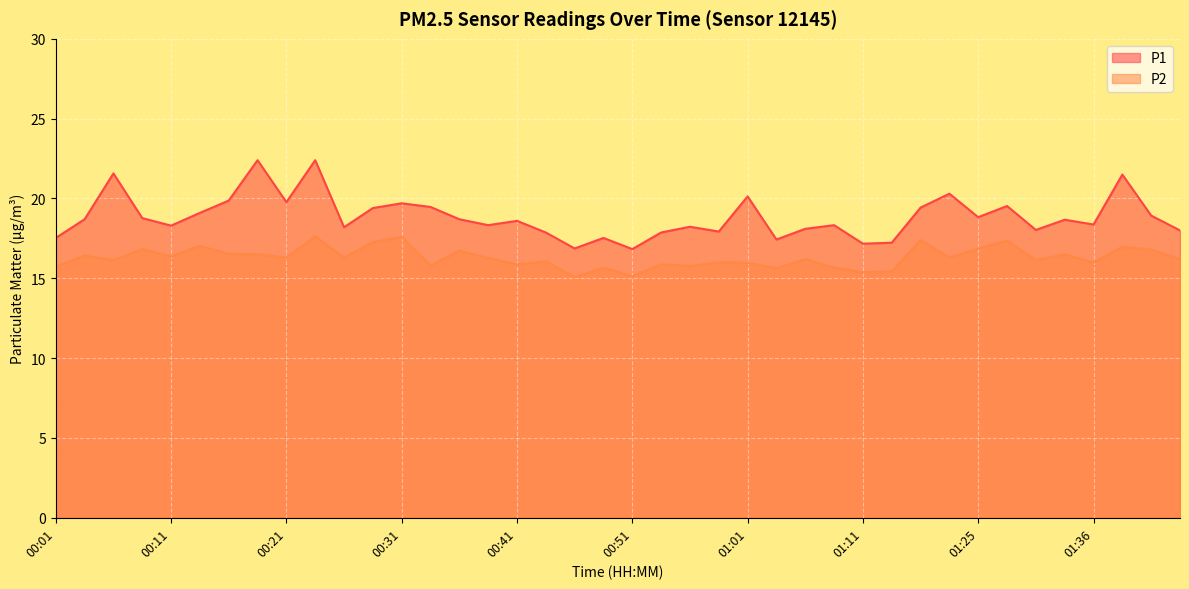

What is the difference between the P1 values at 00:08 and 01:25?

0.1